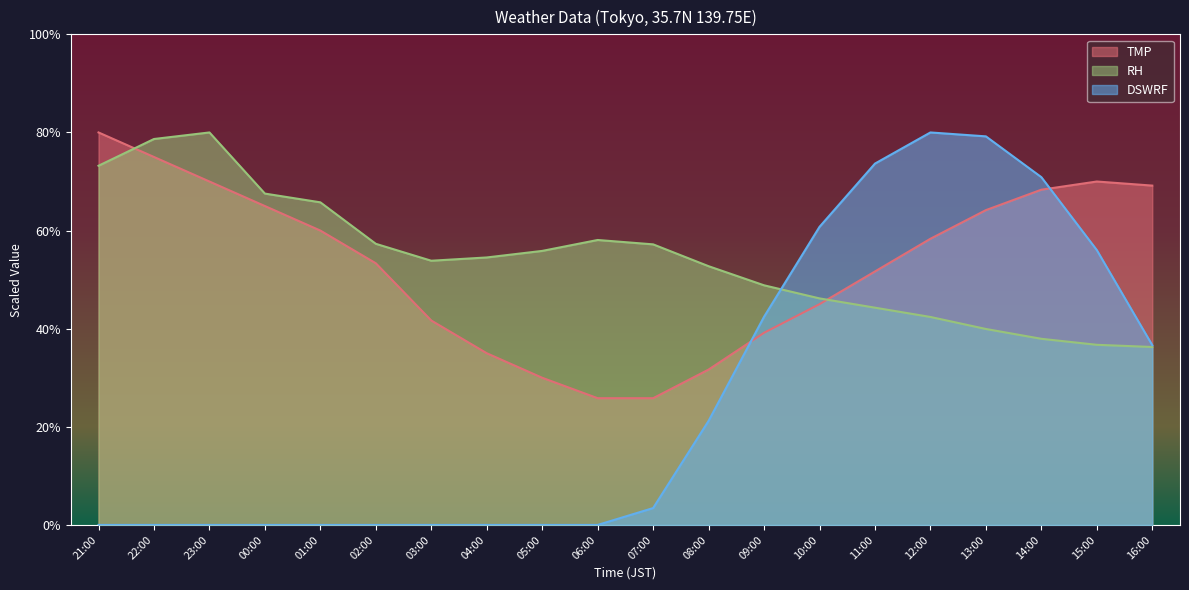

What is the total value across all series at 05:00?

85.9